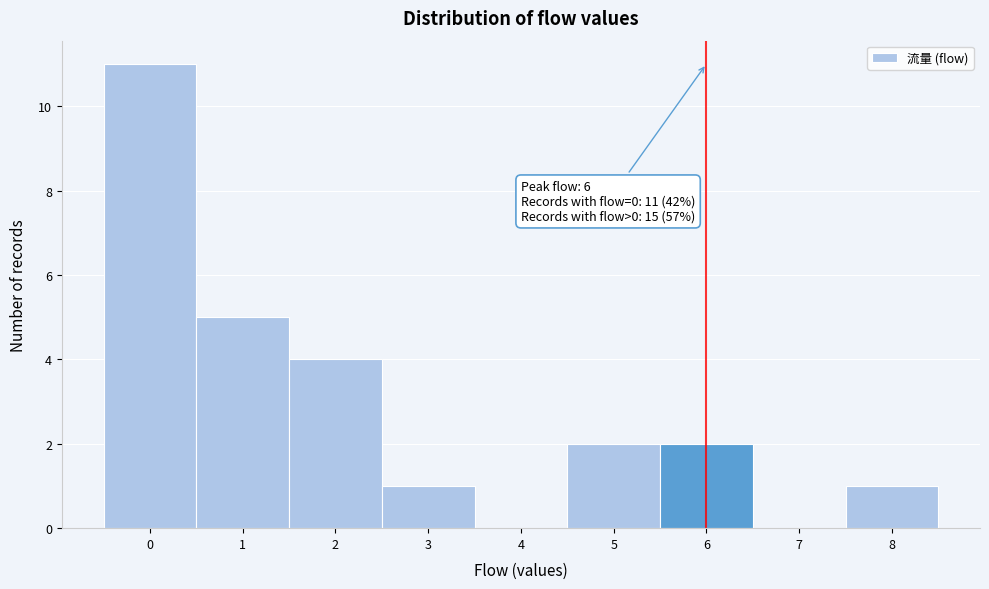

Over which range of the x-axis is the bar tallest?

-0.5 to 0.5